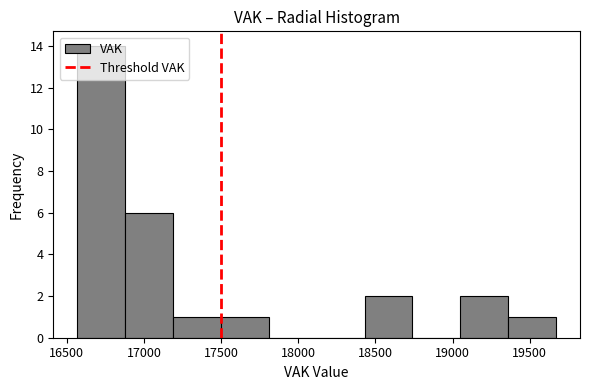

Over which range of the x-axis is the bar tallest?

16550 to 16900